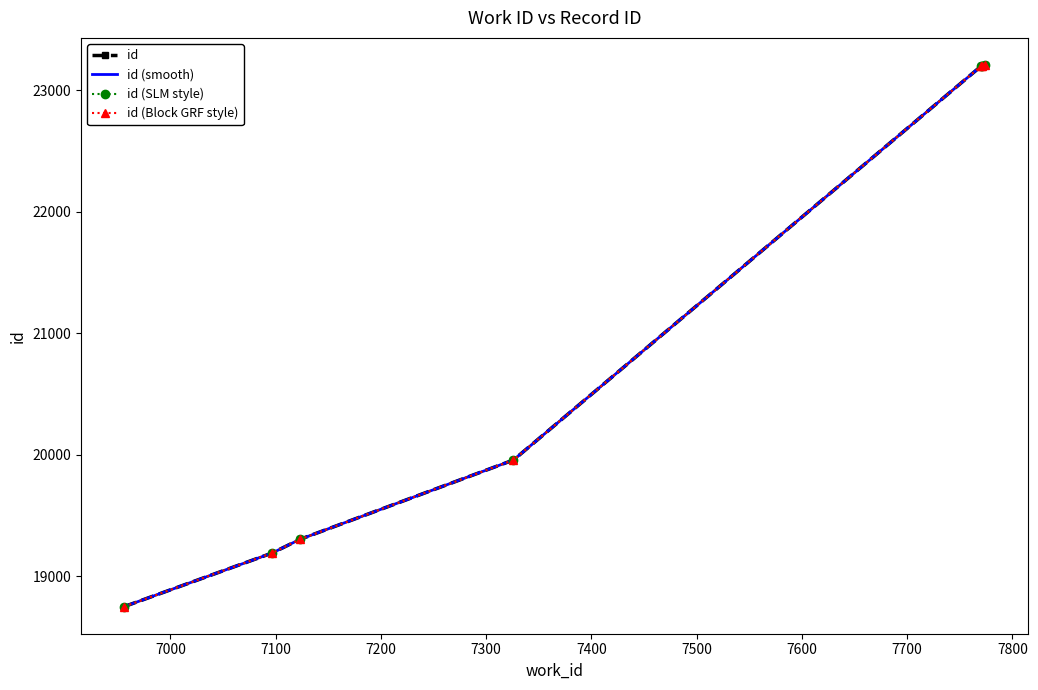

How many values in the id series are below 19957?

3